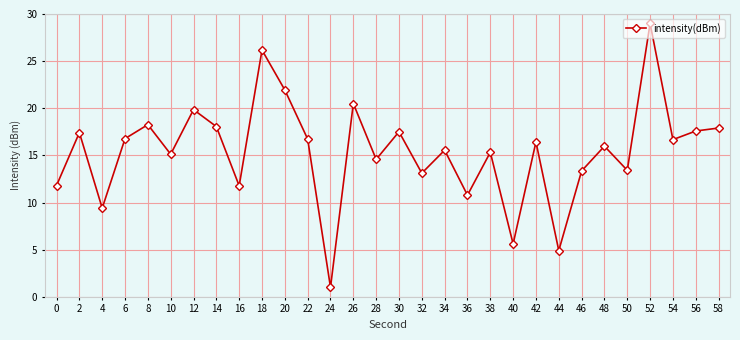

How many series are shown in this chart?

1